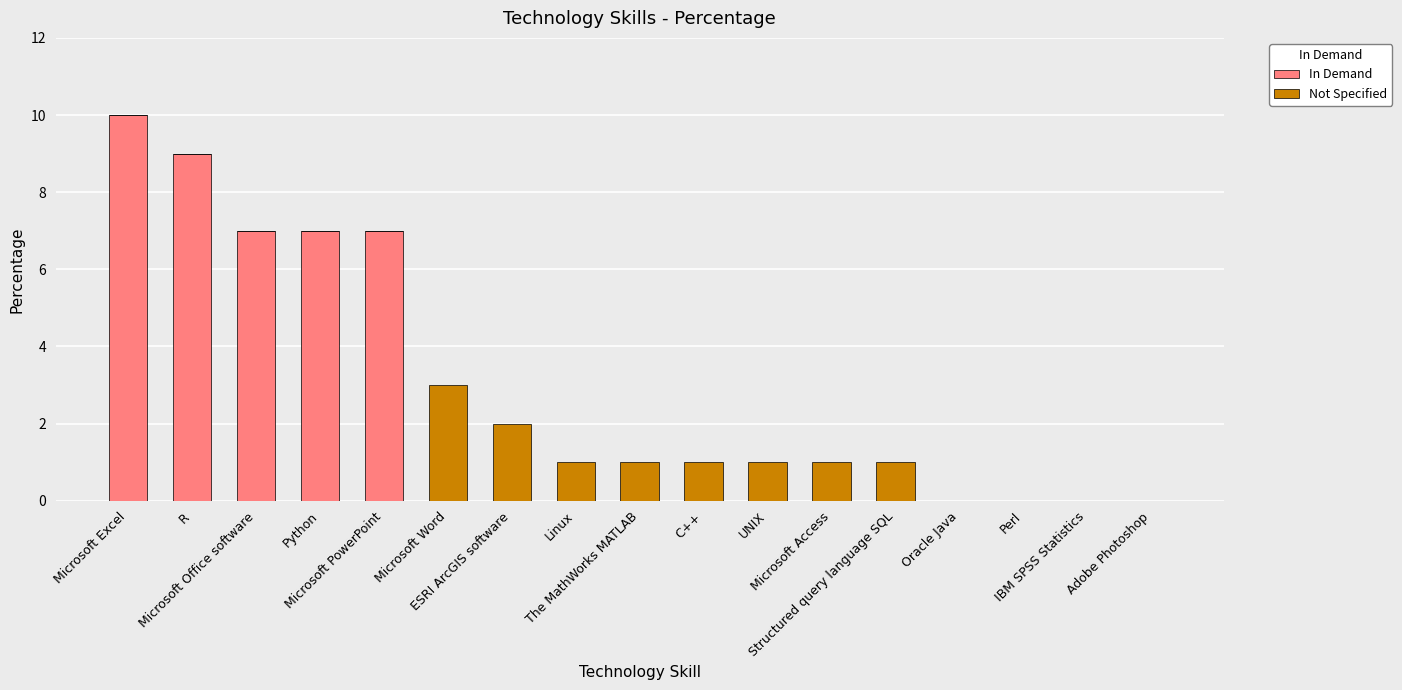

What is the sum of all In Demand values?

40